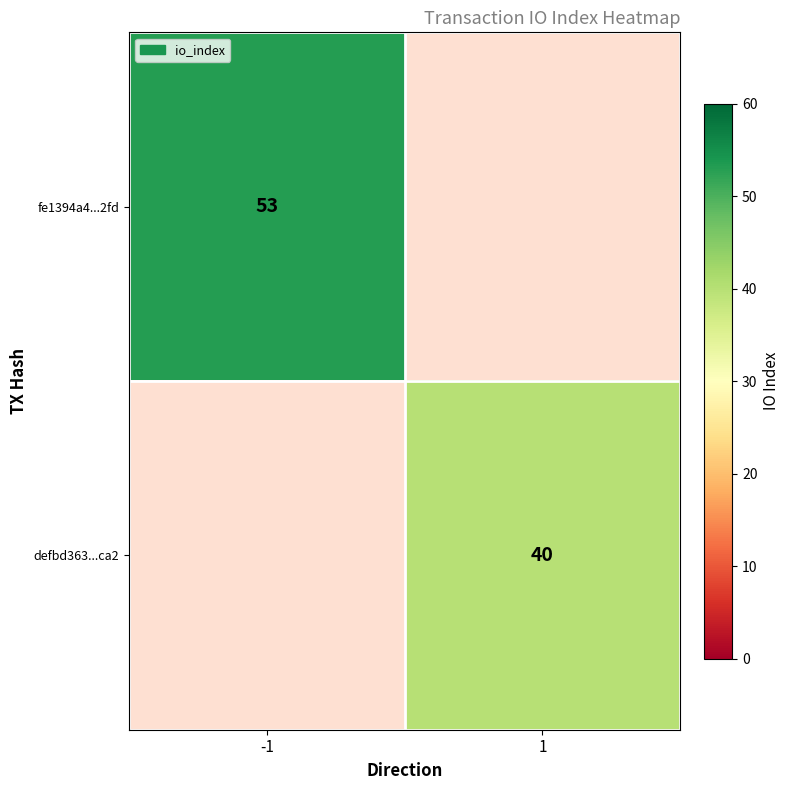

At which category does the chart reach its minimum across all series?

1